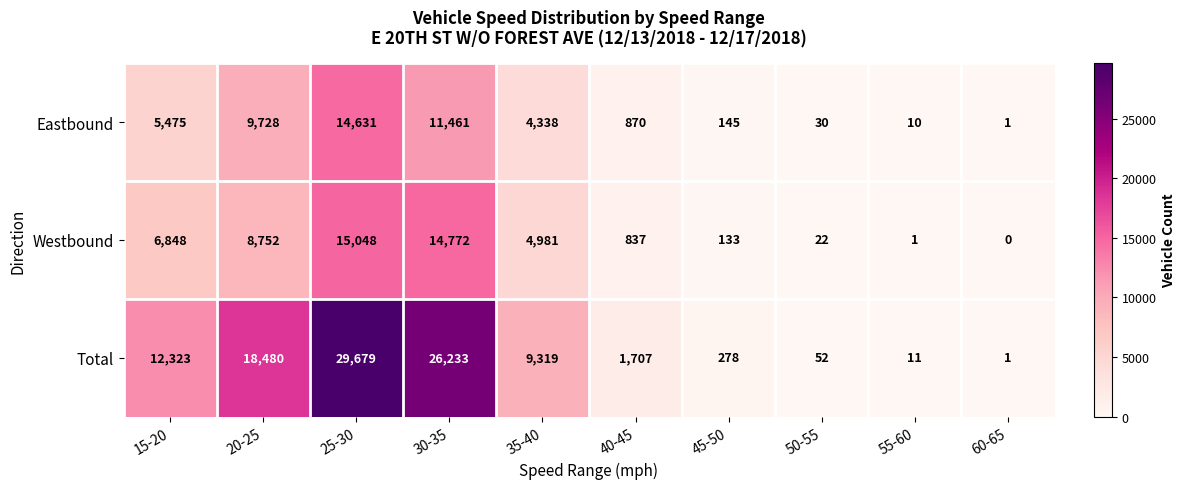

Read the Eastbound value at 20-25.

9728